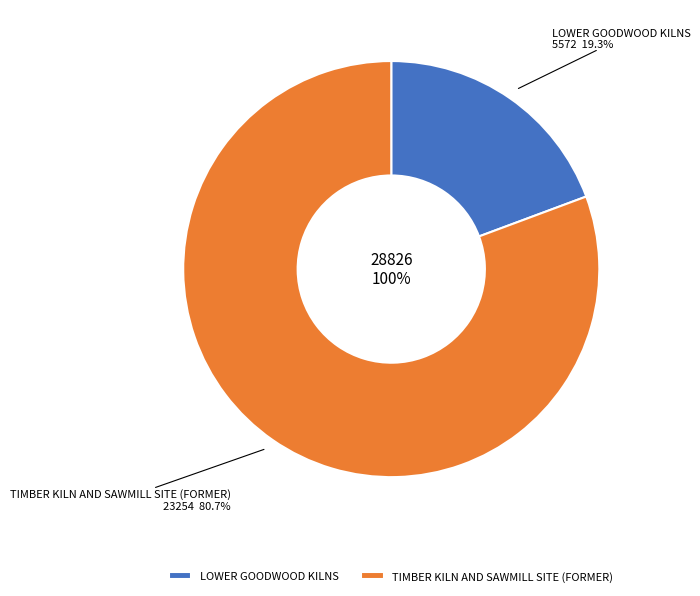

Is LOWER GOODWOOD KILNS the majority of the pie?

No